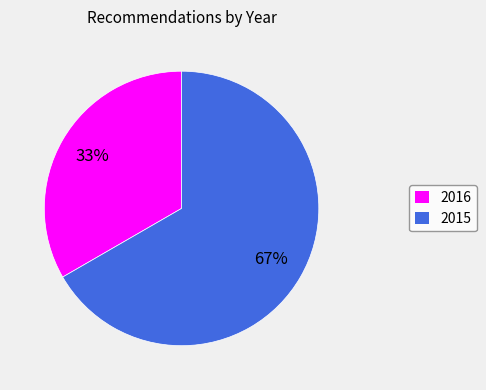

Which category has the smallest portion of the pie?

2016